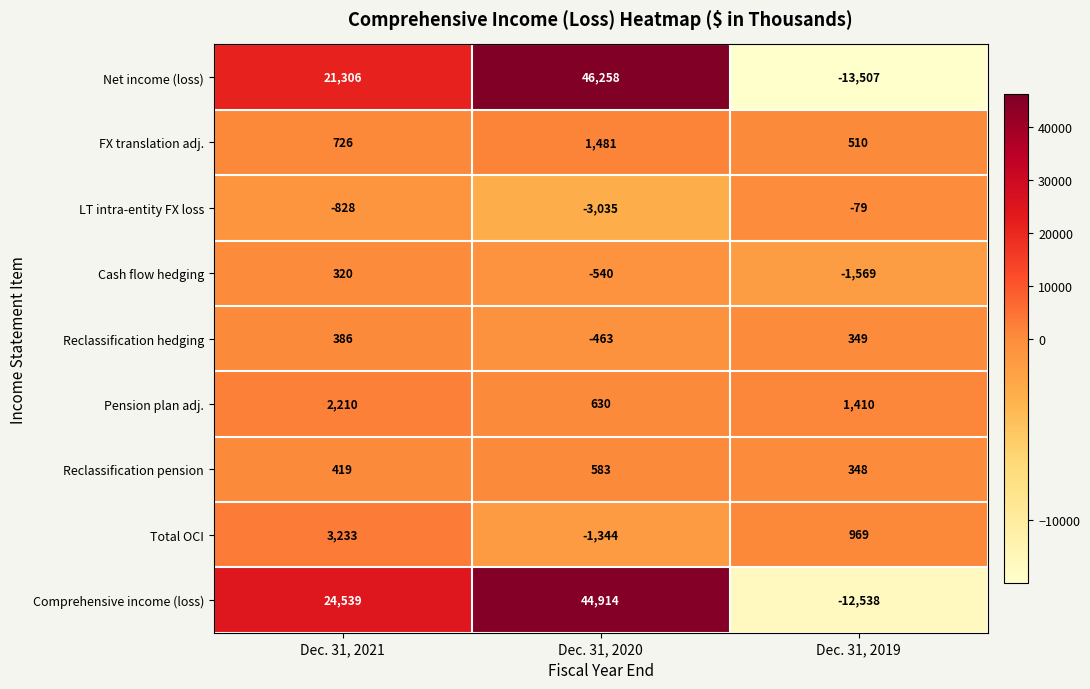

What is the difference between the maximum and second lowest values in the Reclassification hedging series?

37